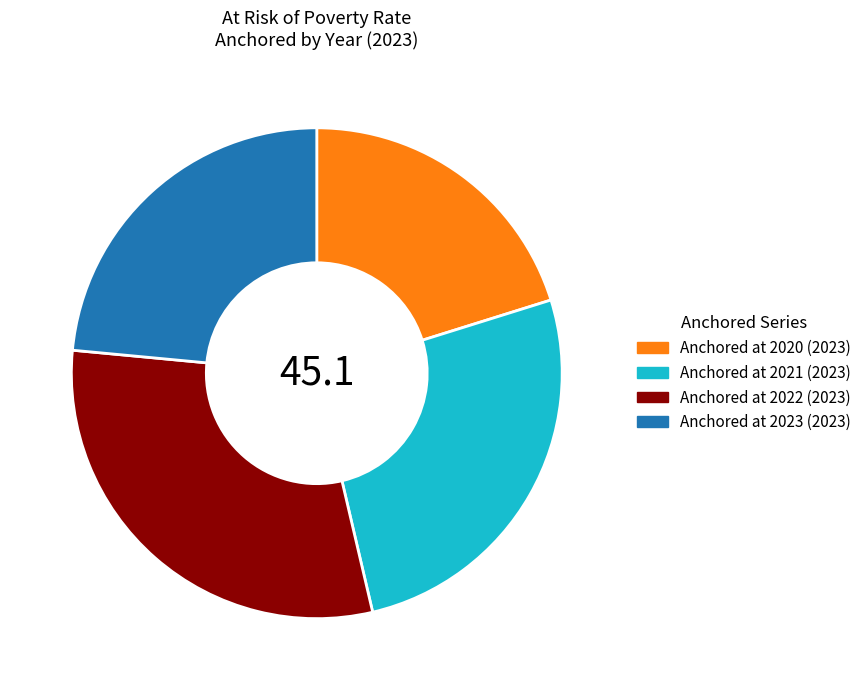

How many segments does this pie chart have?

4